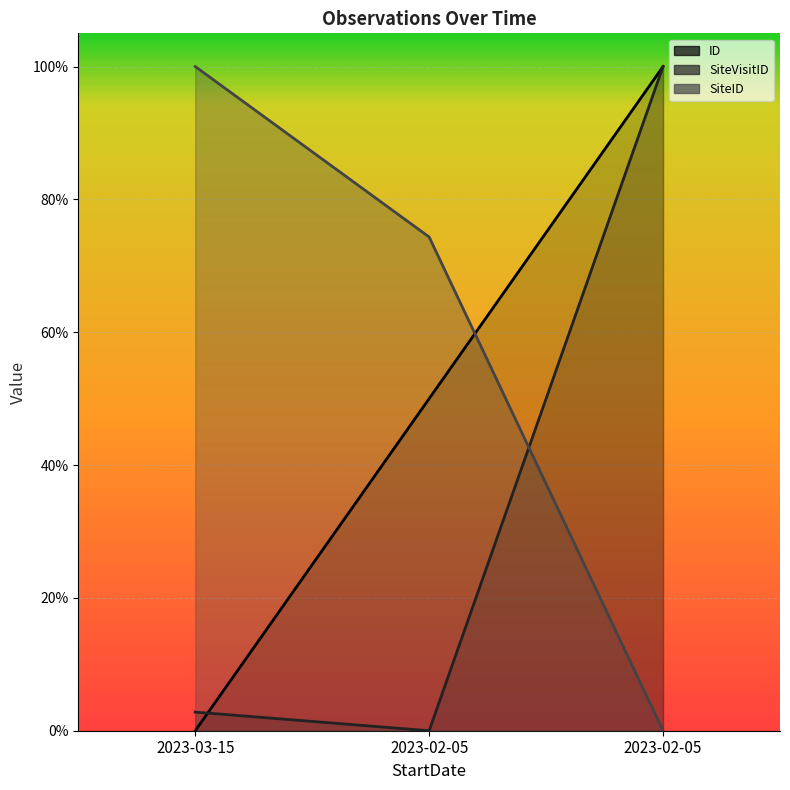

Which series has the largest total across all categories?

SiteID (line)